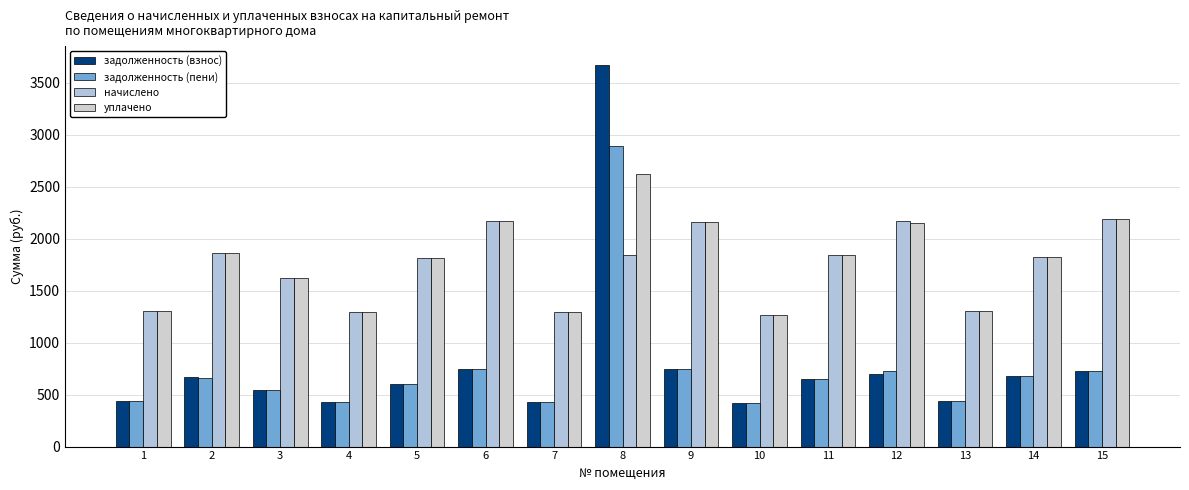

Rank the categories by начислено value from lowest to highest.

10, 7, 4, 1, 13, 3, 5, 14, 8, 11, 2, 9, 6, 12, 15